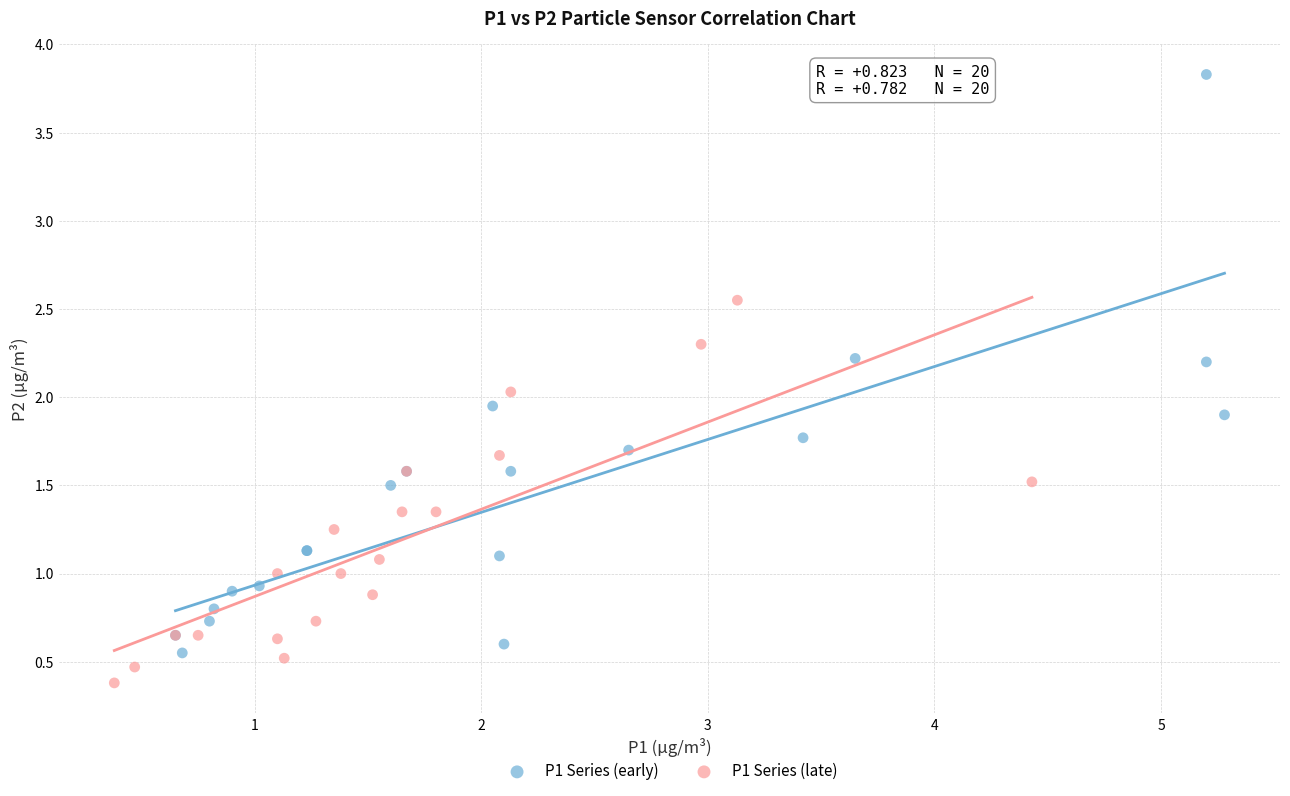

Which series reaches the maximum Y coordinate?

P1 Series (early)